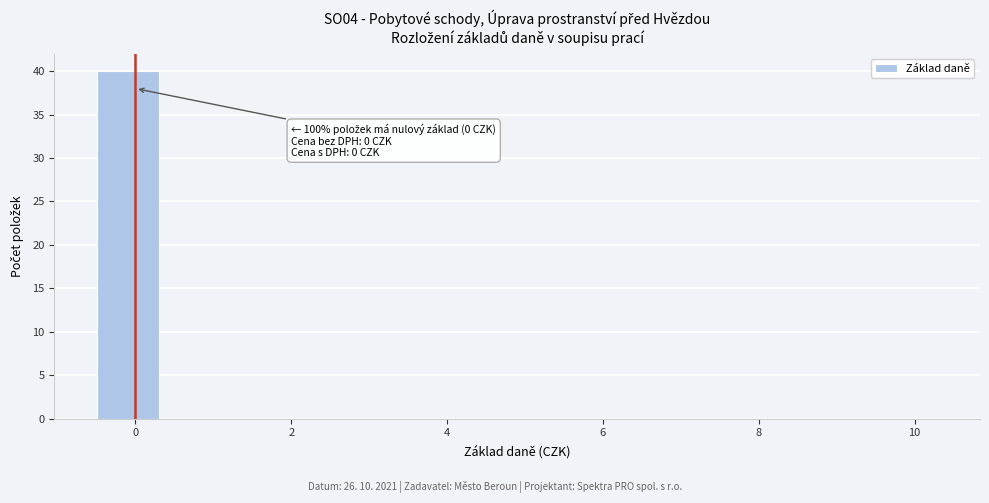

Which range on the x-axis has the tallest bar?

-0.5 to 0.5